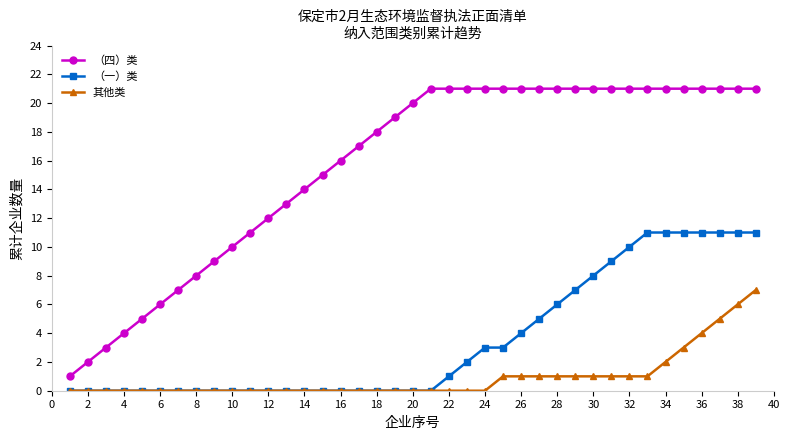

Which series has the largest range (max minus min)?

（四）类